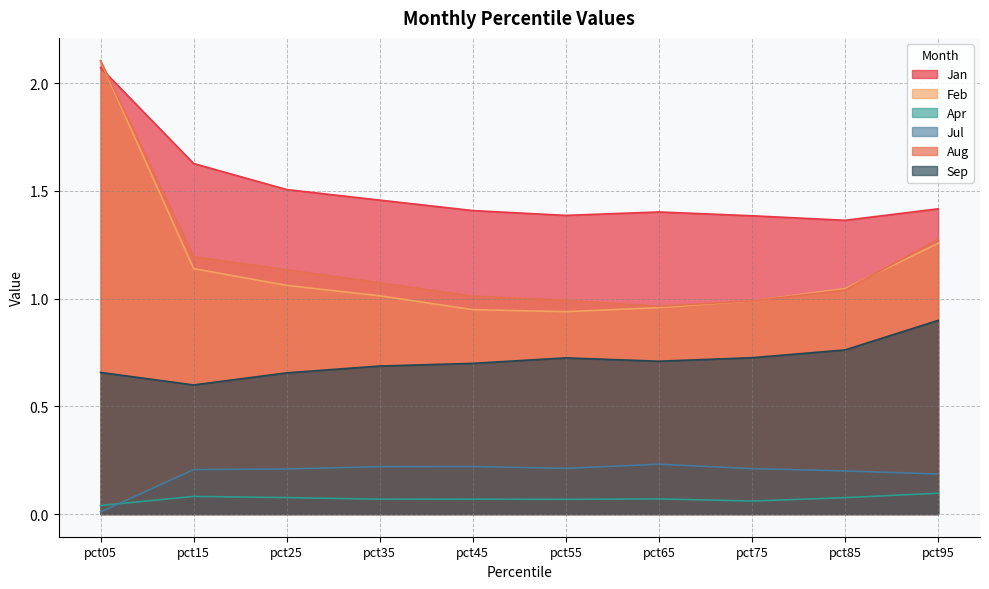

Is the value of Sep at pct95 greater than the value of Jul at pct85?

Yes